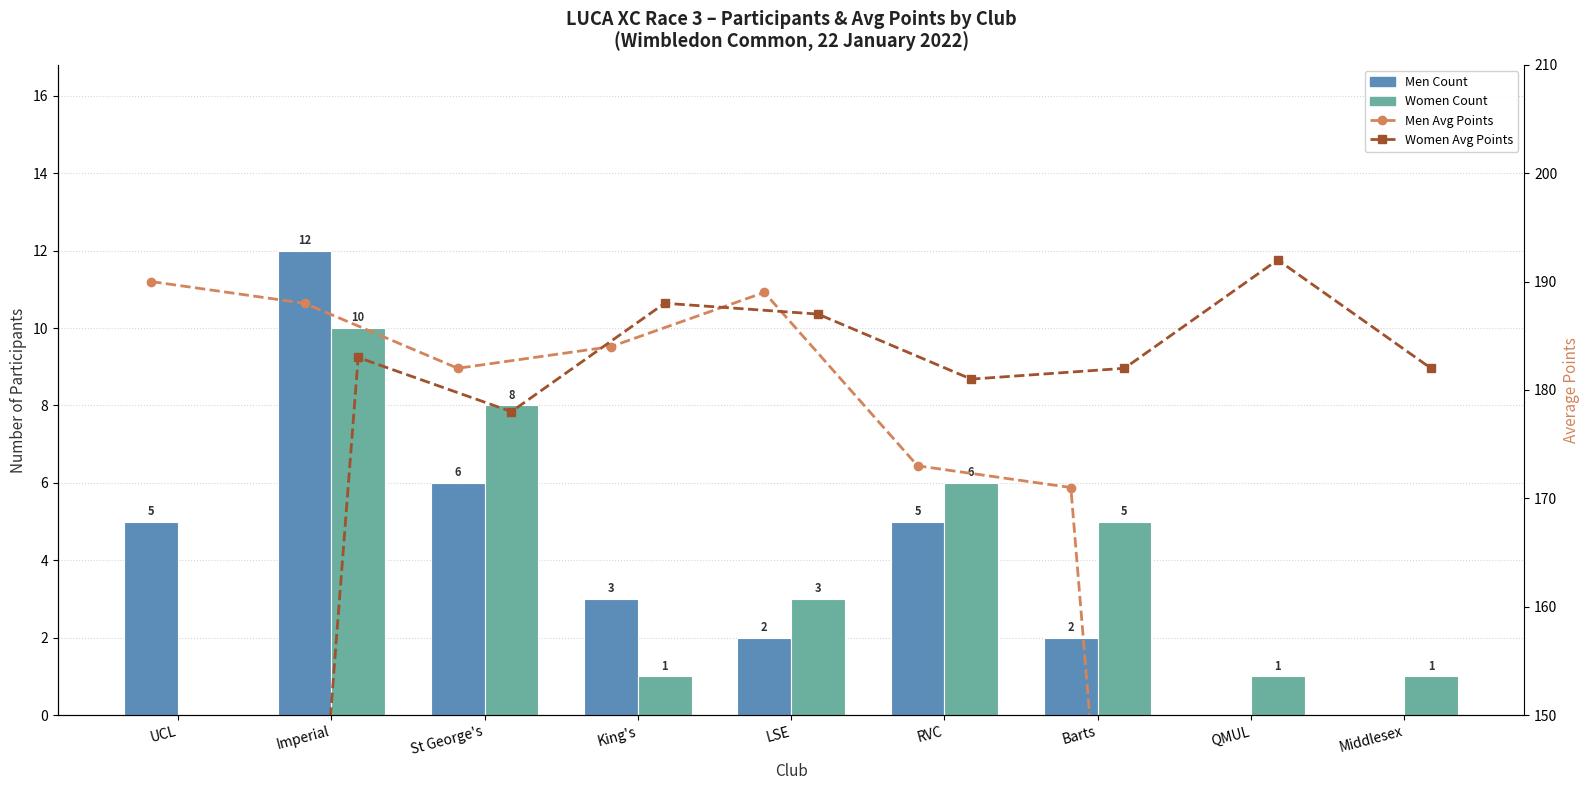

Reading left to right, extract all data points from this chart.

Men Count: 5	12	6	3	2	5	2	0	0
Women Count: 0	10	8	1	3	6	5	1	1
Men Avg Points: 190	188	182	184	189	173	171	0	0
Women Avg Points: 0	183	178	188	187	181	182	192	182